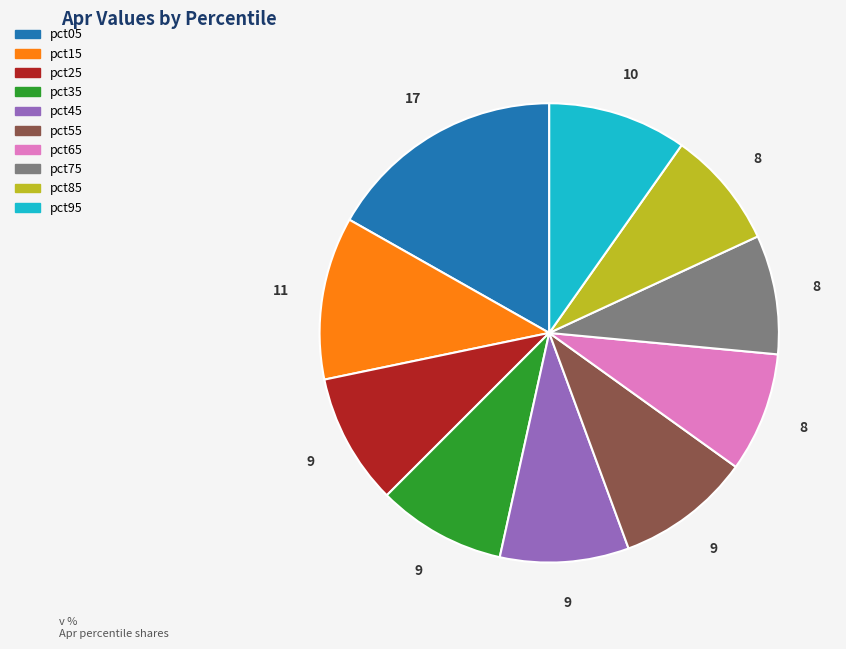

Is the sum of pct55 and pct75 greater than half?

No